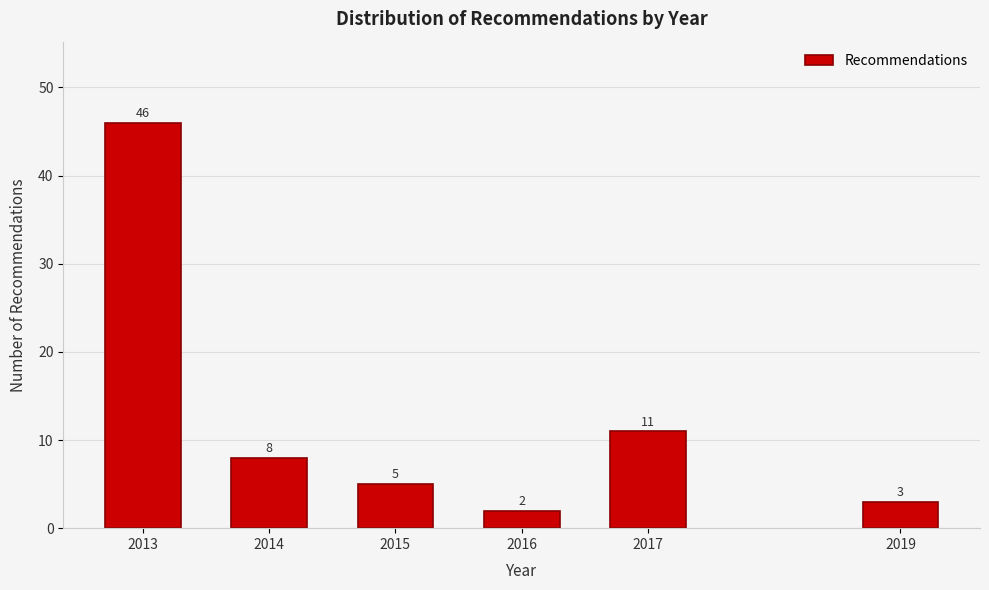

Reading left to right, what are all the values shown in this chart?

2013=46	2014=8	2015=5	2016=2	2017=11	2019=3